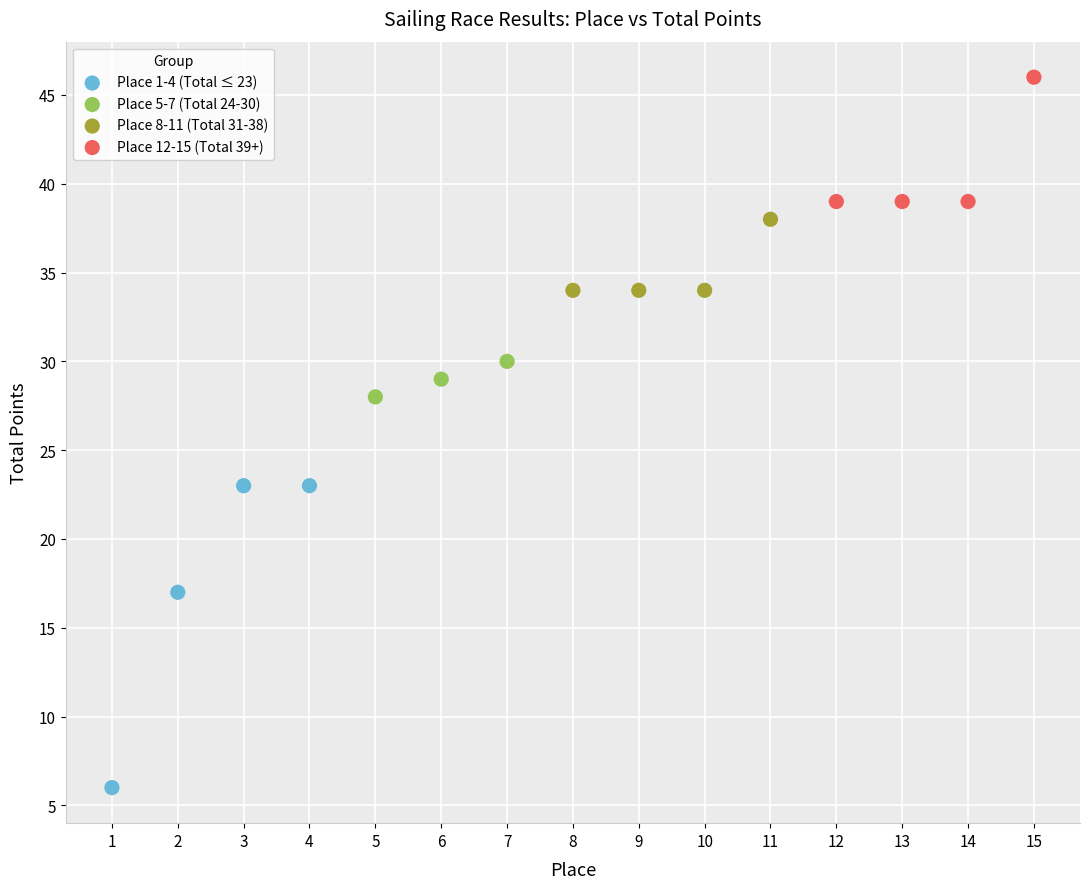

Which series has the largest Y range (max minus min)?

Place 1-4 (Total ≤ 23)